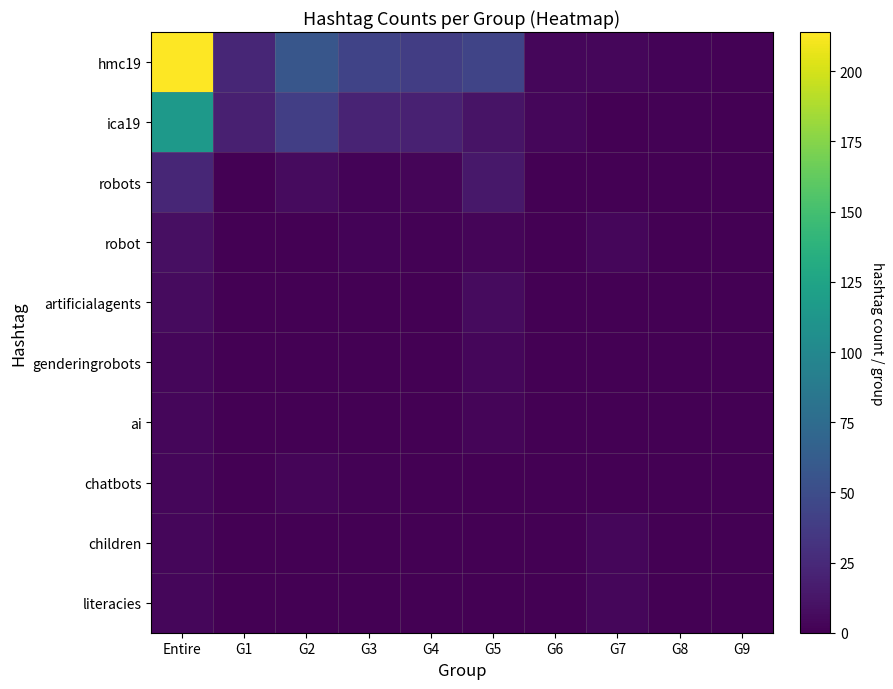

Count the number of categories in the chart.

10